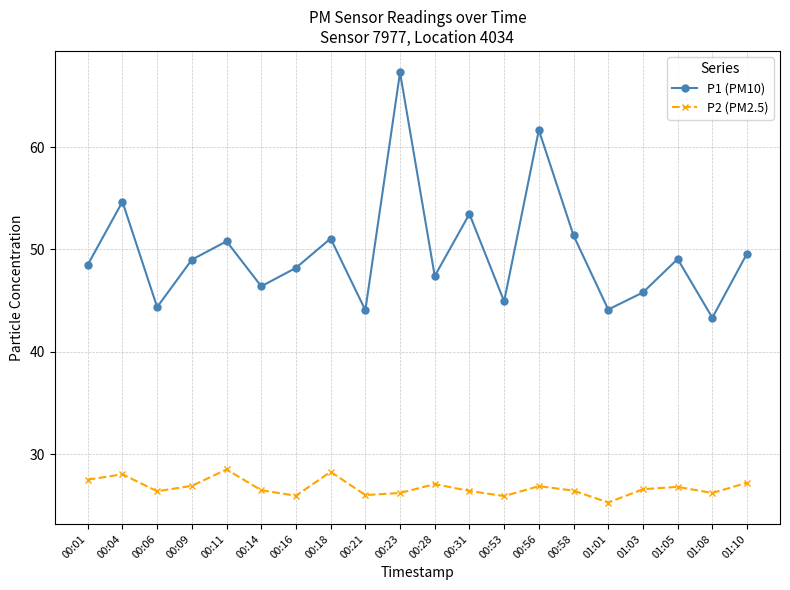

List the series in order of their peak value, lowest first.

P2 (PM2.5), P1 (PM10)